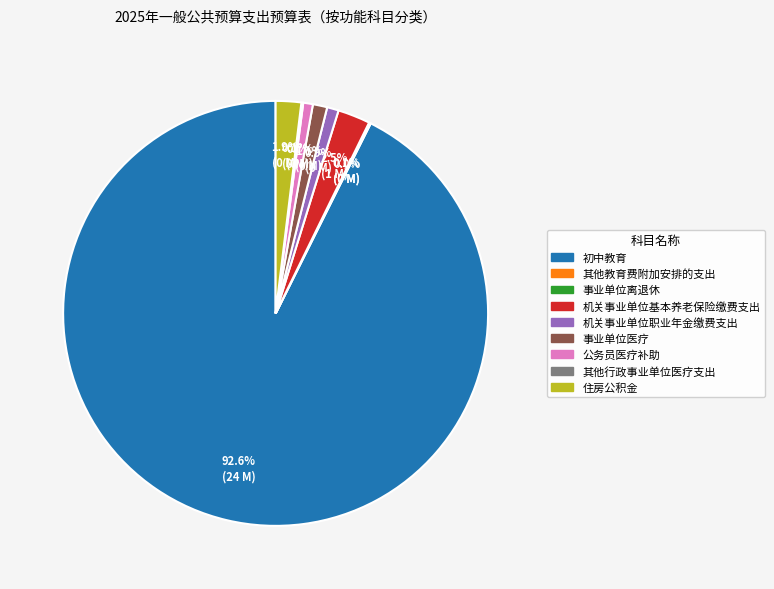

Do 住房公积金 and 公务员医疗补助 together represent more than half of the pie?

No